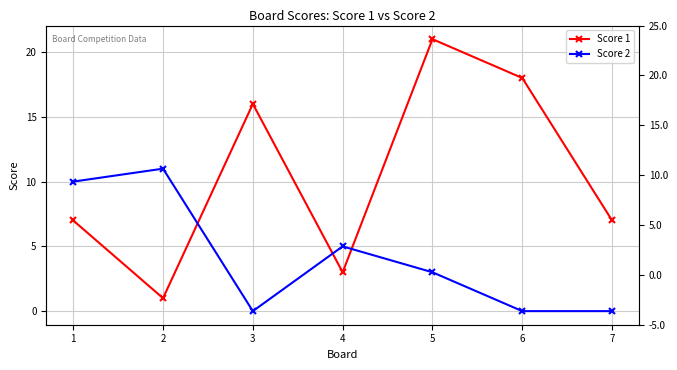

How many values in the Score 1 series exceed 7?

3